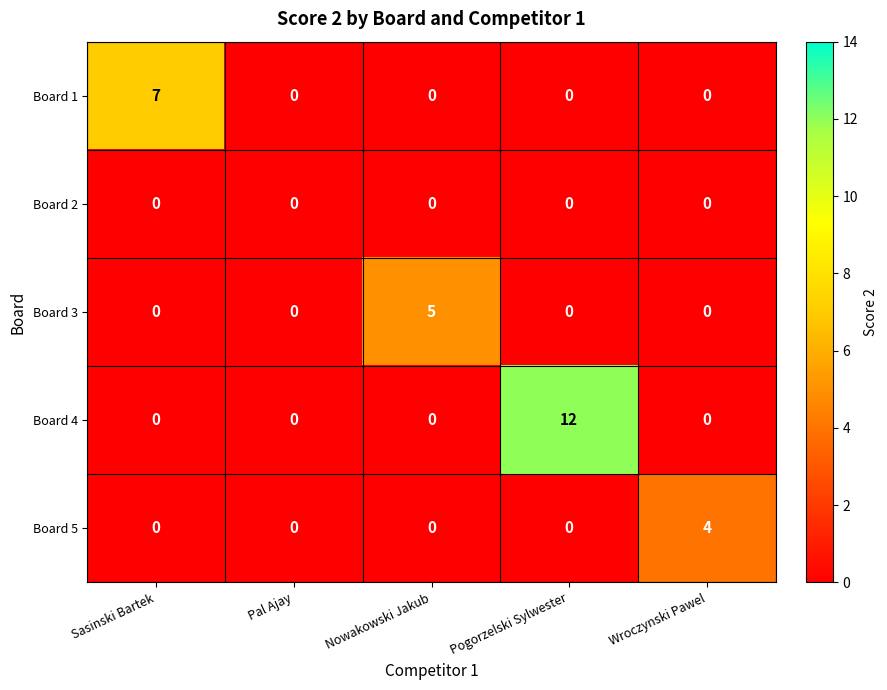

Is it true that Board 4 equals 0 at Pal Ajay?

True